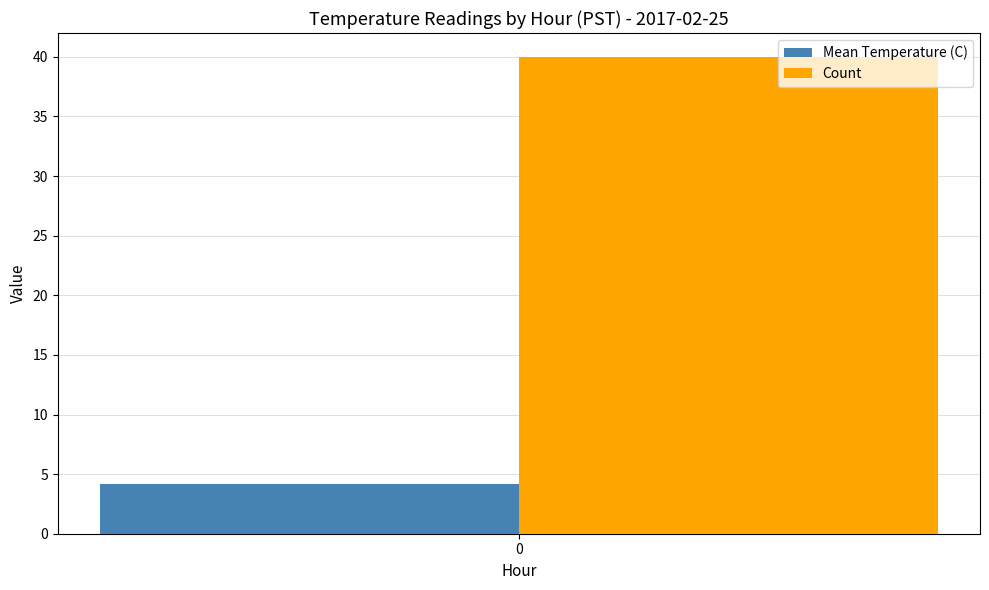

What are all the series names shown in the legend?

Mean Temperature (C), Count